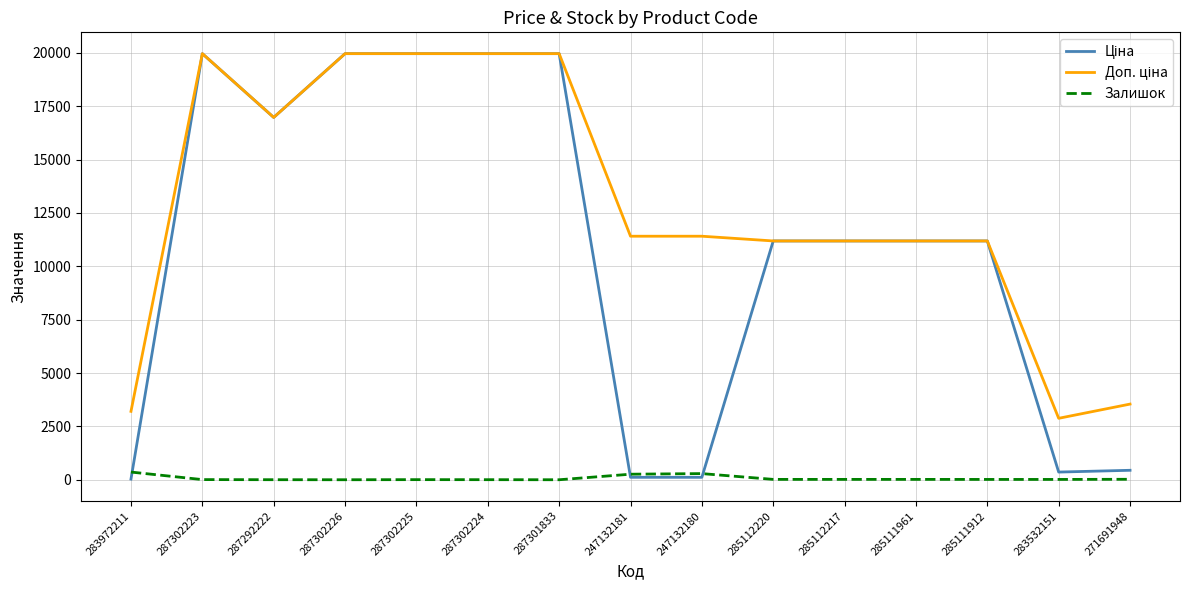

What is the spread (max minus min) of values at 287302226?

19964.2